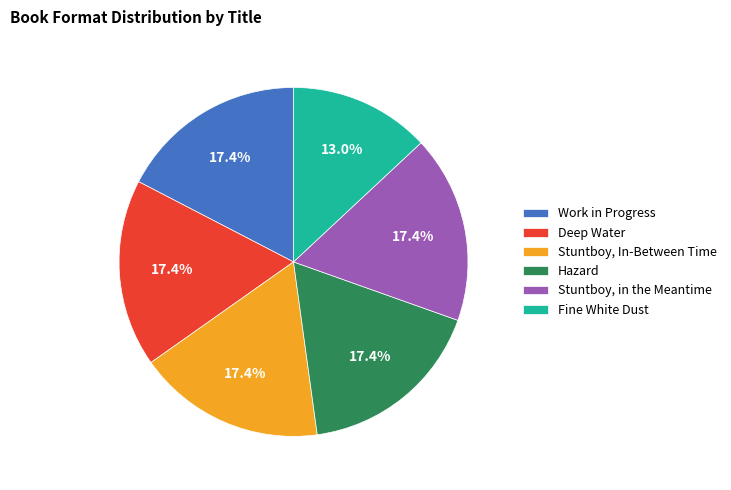

Does Hazard represent more than half of the total?

No